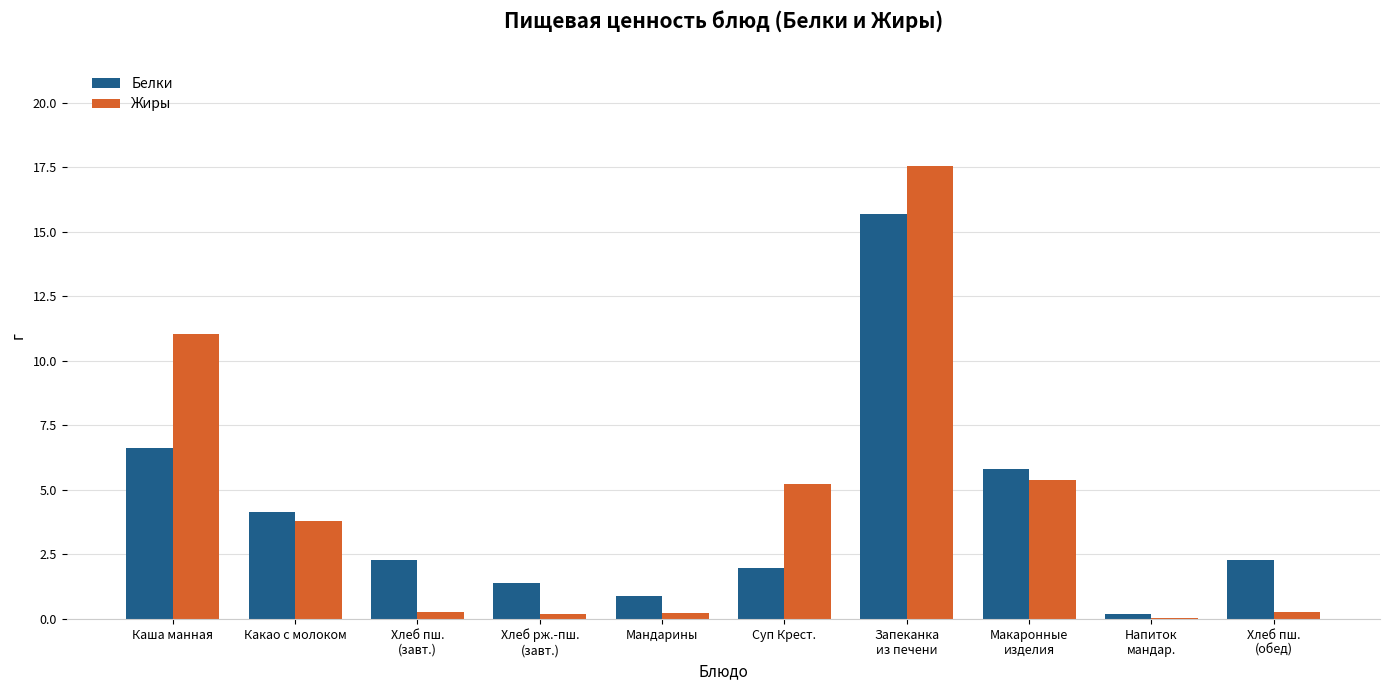

What is the total value across all series at Какао с молоком?

7.9